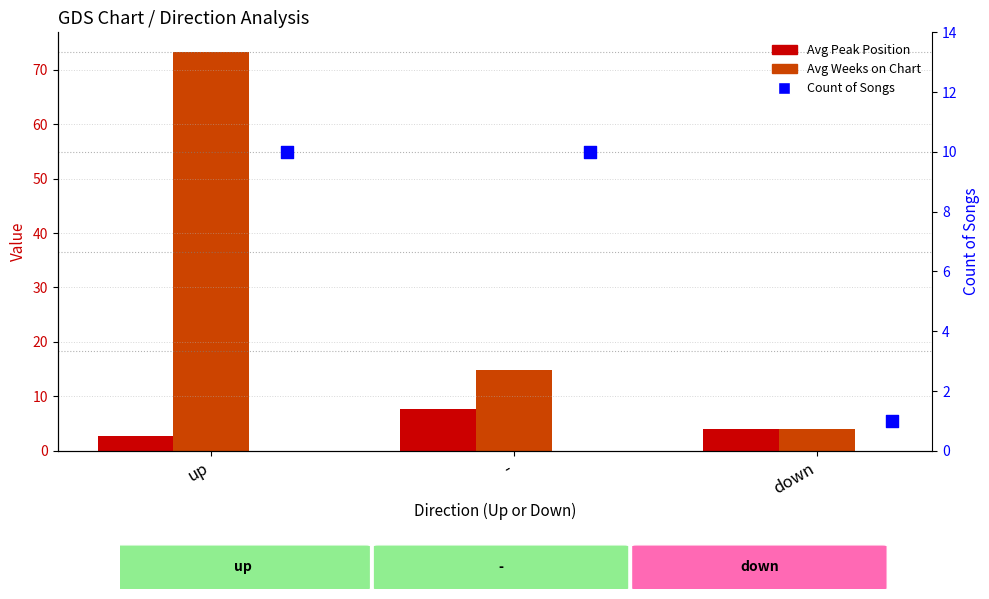

At how many categories does at least one series exceed 17?

1